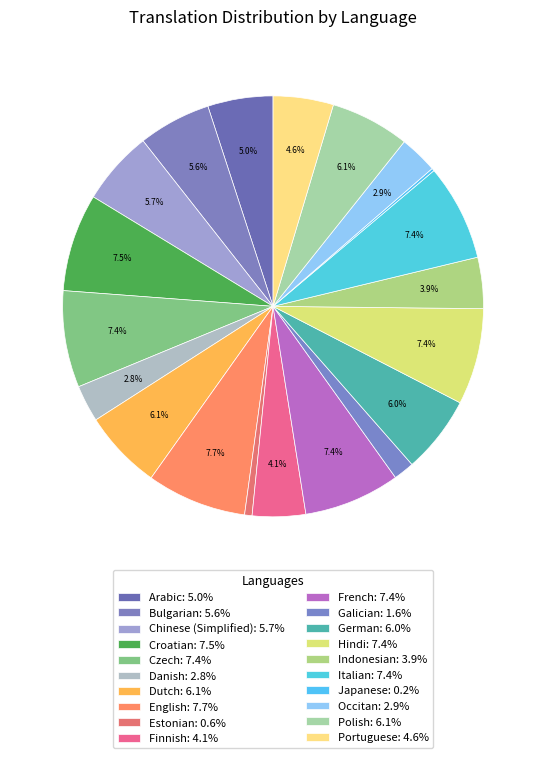

Is there any slice that represents more than half of the pie?

No